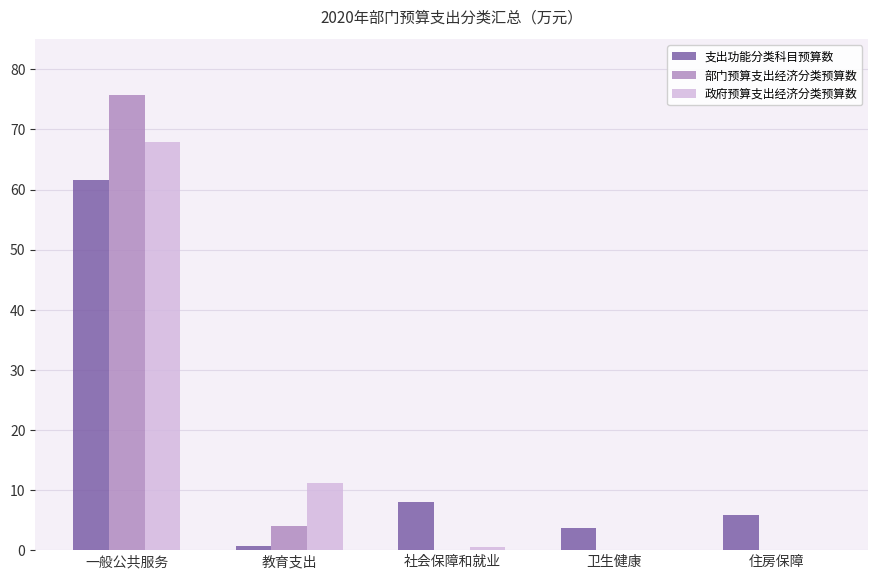

What is the sum of all 支出功能分类科目预算数 values?

79.7